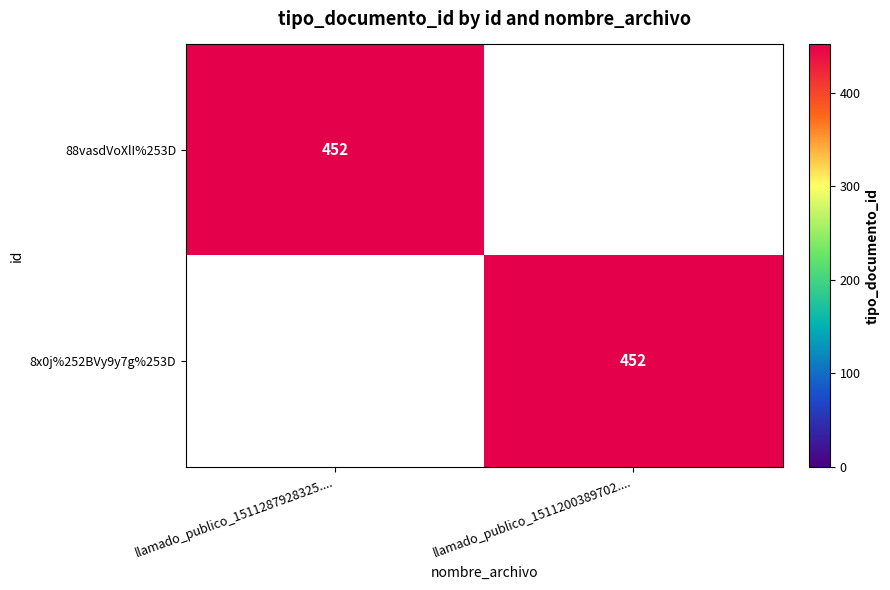

True or false: 8x0j%252BVy9y7g%253D has a value of 594 at llamado_publico_1511200389702.....

False